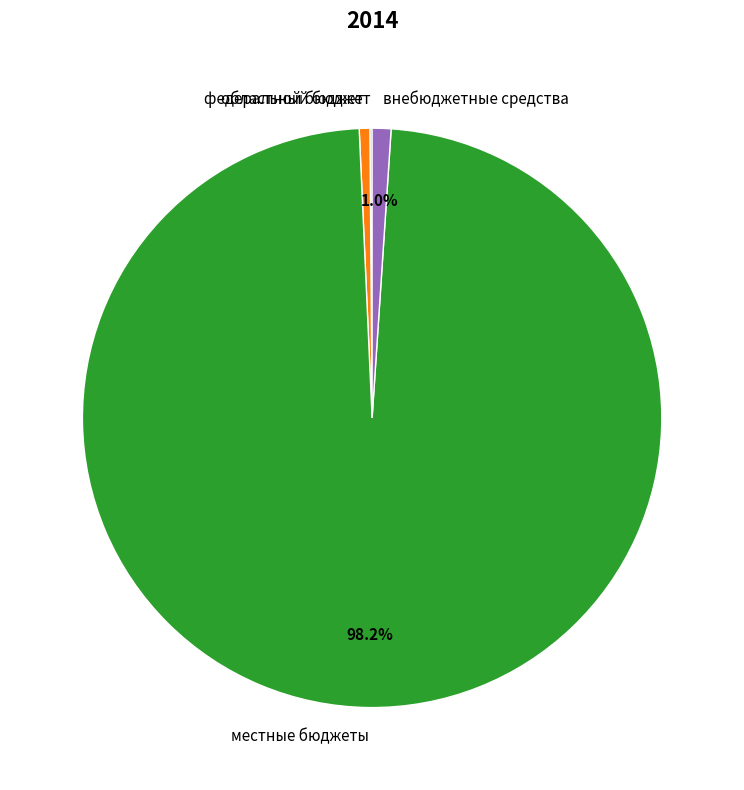

What is the largest slice in the pie chart?

местные бюджеты